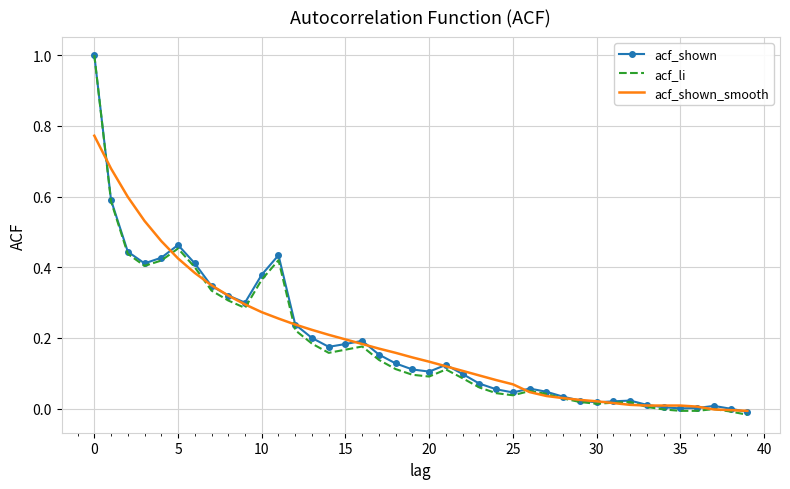

Which series has the widest spread of values?

acf_li